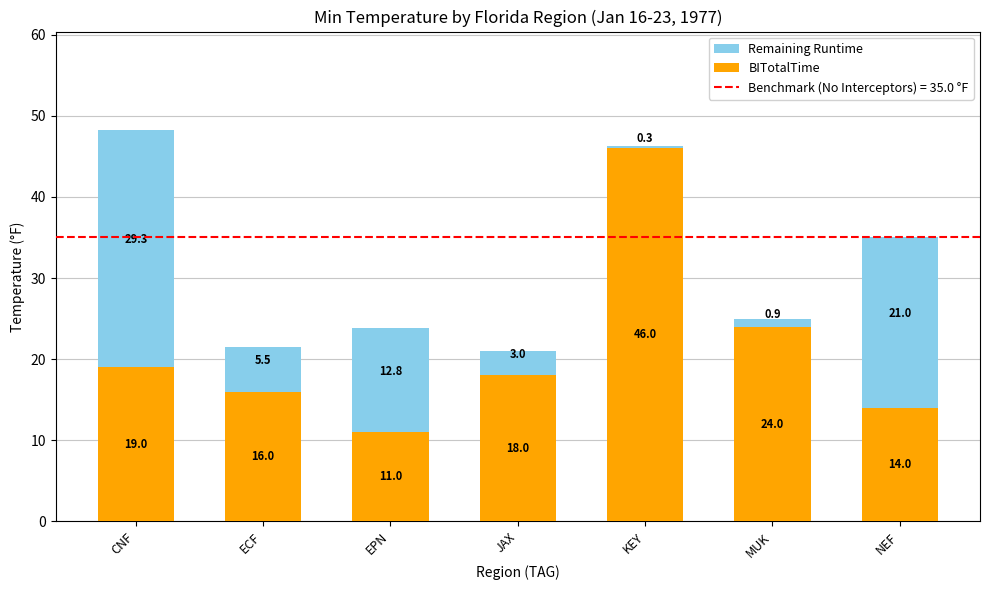

What is the average value of the BITotalTime series?

21.1